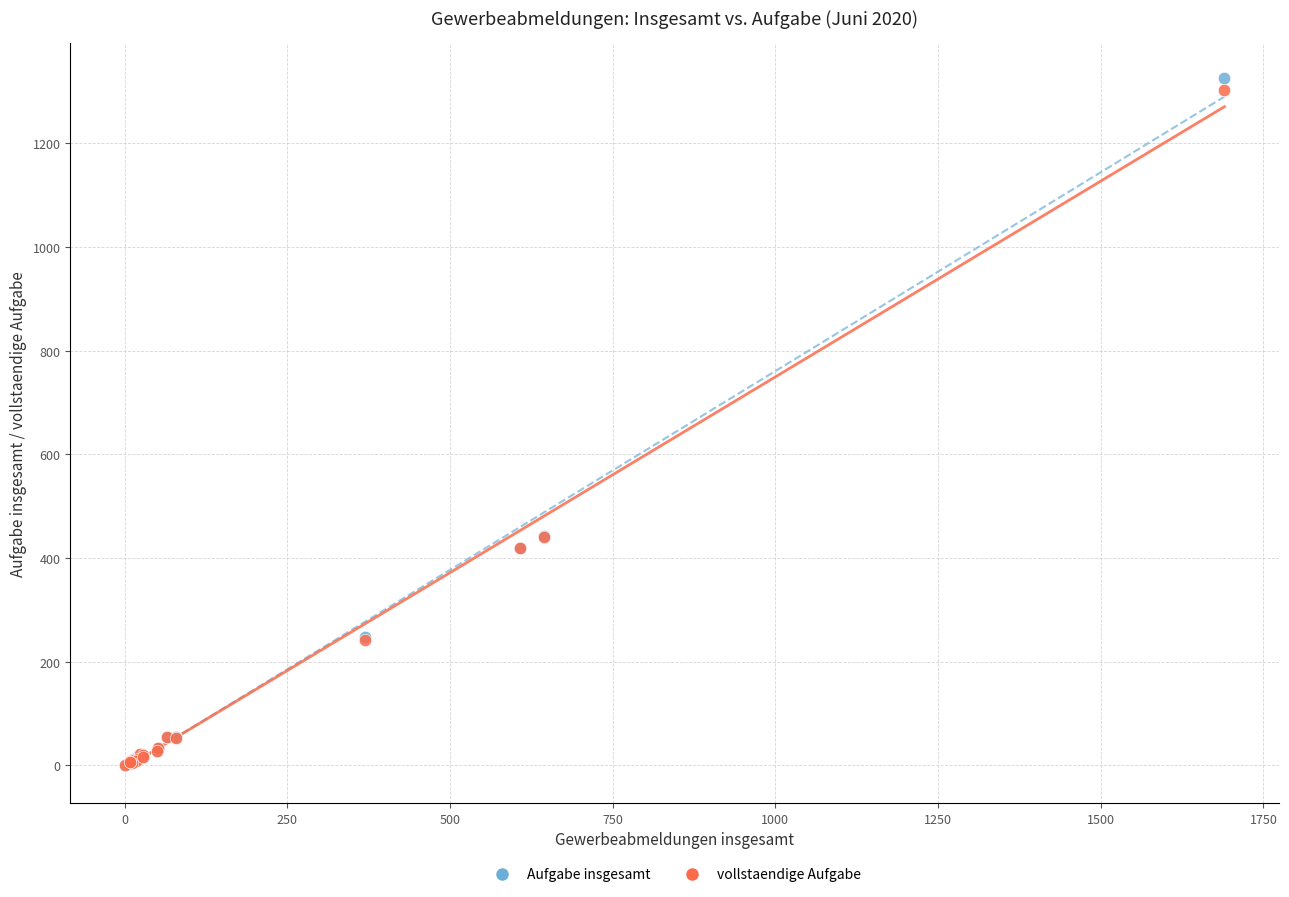

What are all the series names shown in the legend?

Aufgabe insgesamt, vollstaendige Aufgabe